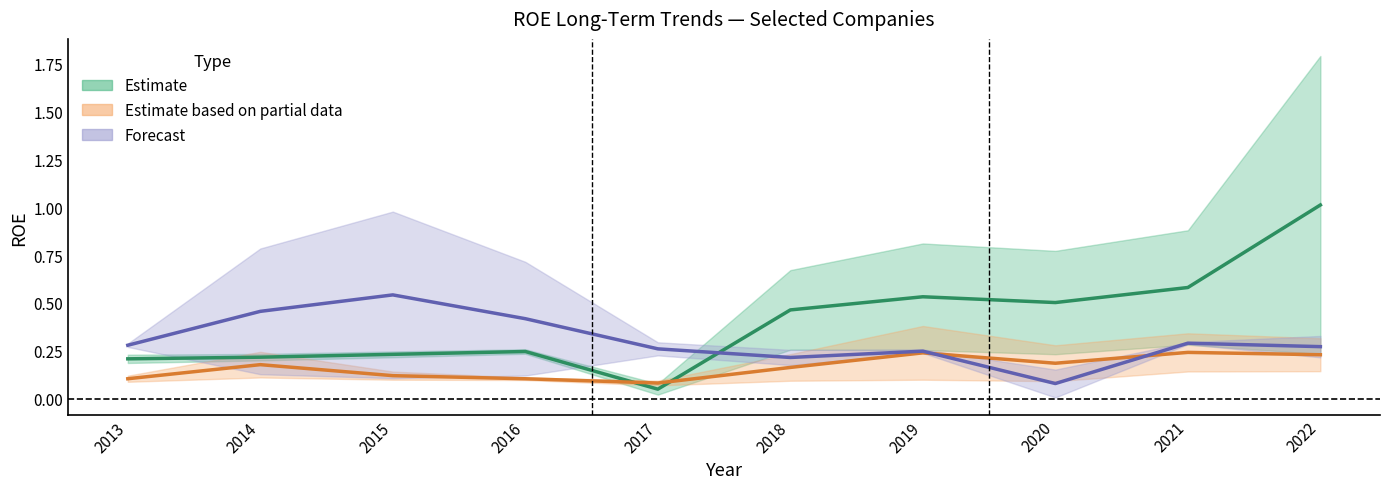

At how many categories does at least one series exceed 0?

10